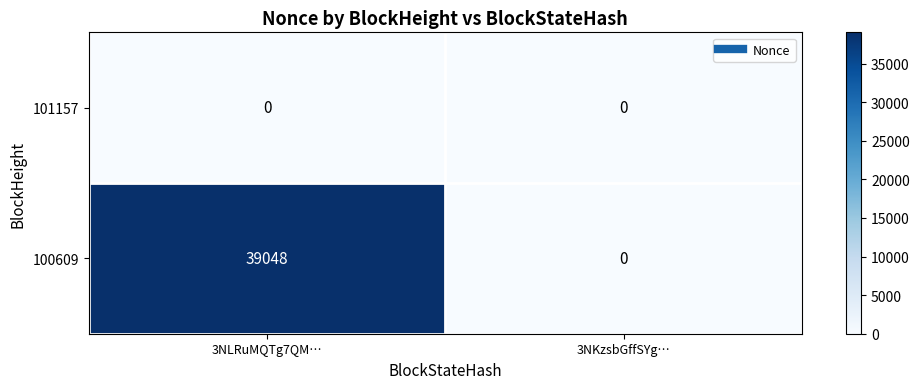

Reading left to right, extract all data points from this chart.

101157: 0	0
100609: 39048	0